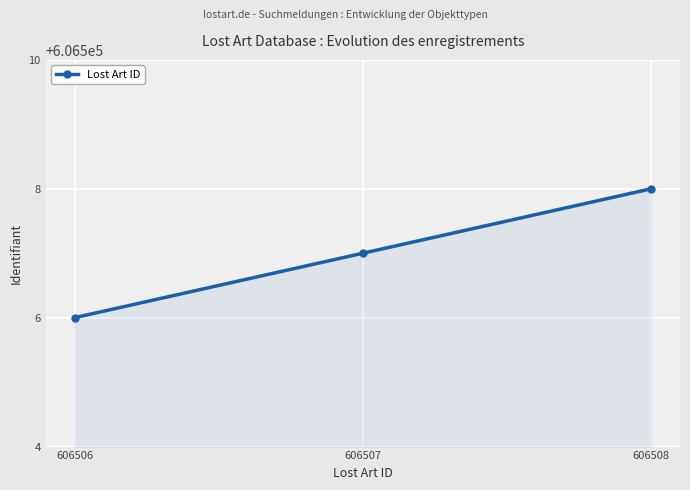

Rank the categories by value from highest to lowest.

606508, 606507, 606506